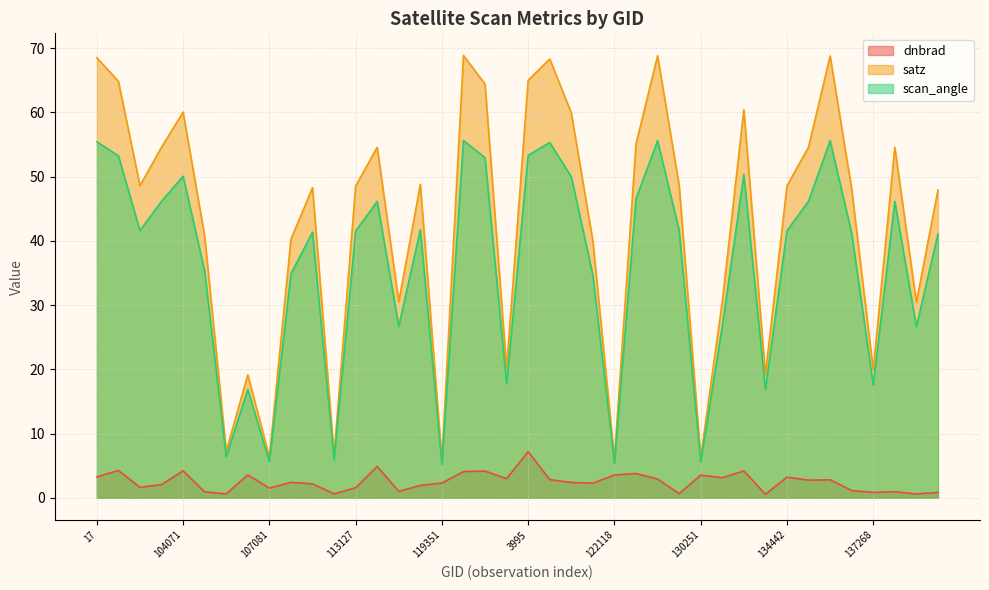

Which series has the largest total across all categories?

satz (line)